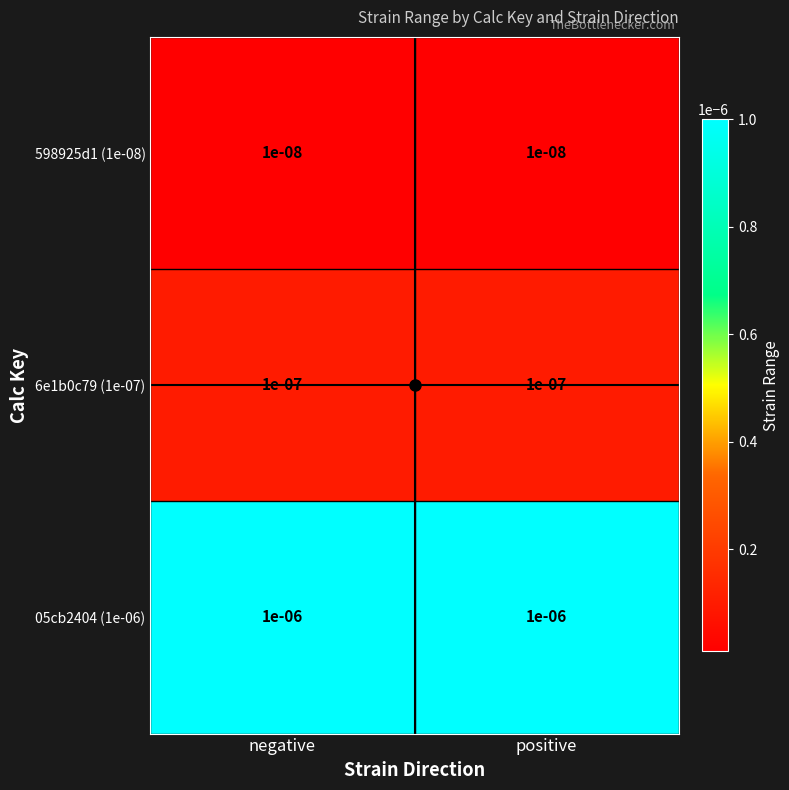

Reading left to right, what are all the values shown in this chart?

598925d1 (1e-08): negative=0.0	positive=0.0
6e1b0c79 (1e-07): negative=0.0	positive=0.0
05cb2404 (1e-06): negative=0.0	positive=0.0